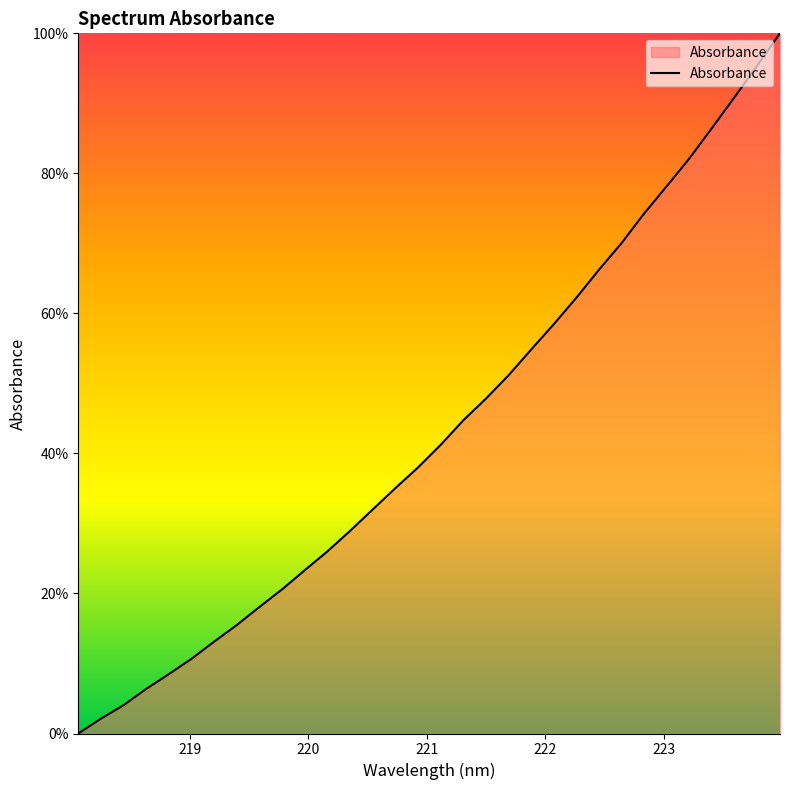

What is the difference between the maximum and minimum values?

100.0